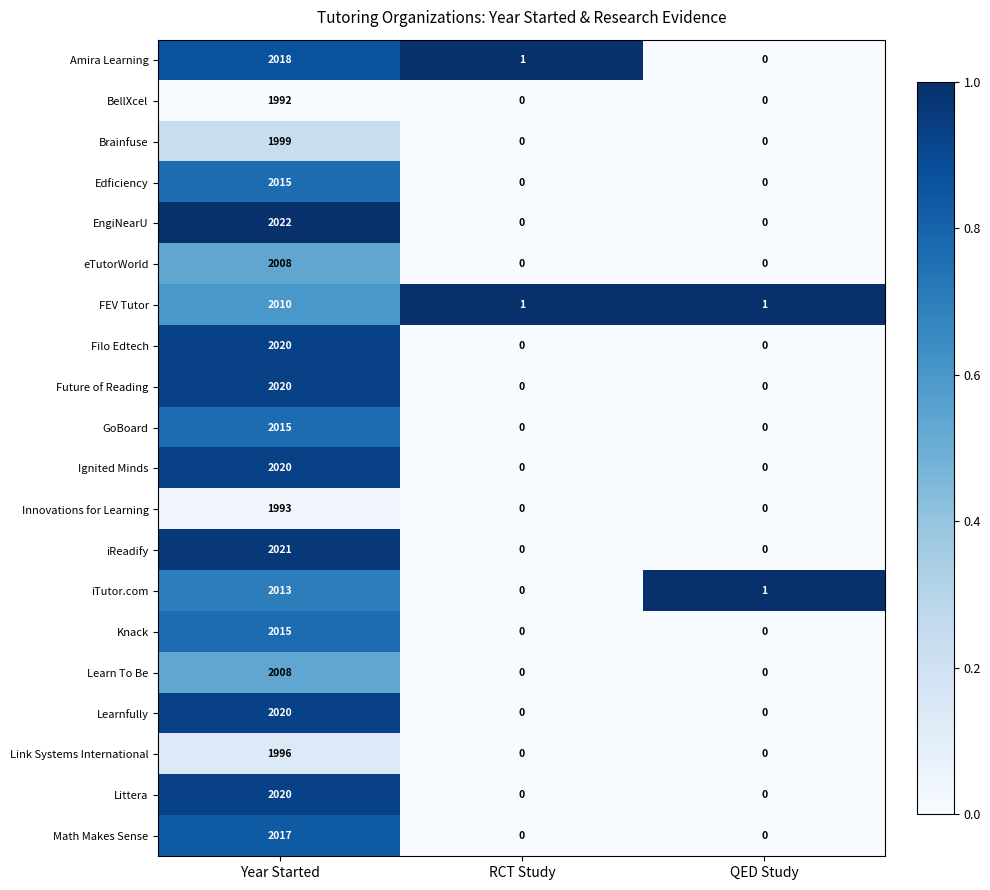

What is the sum of all Link Systems International values?

1996